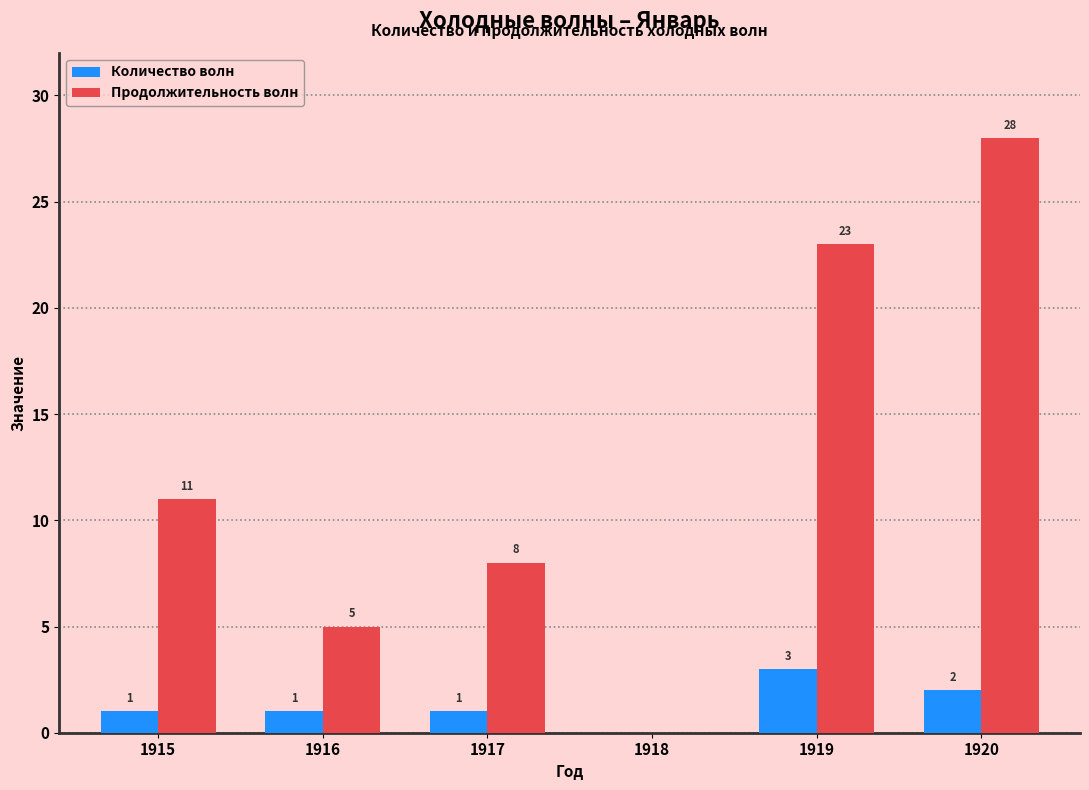

What is the average value of the Количество волн series?

1